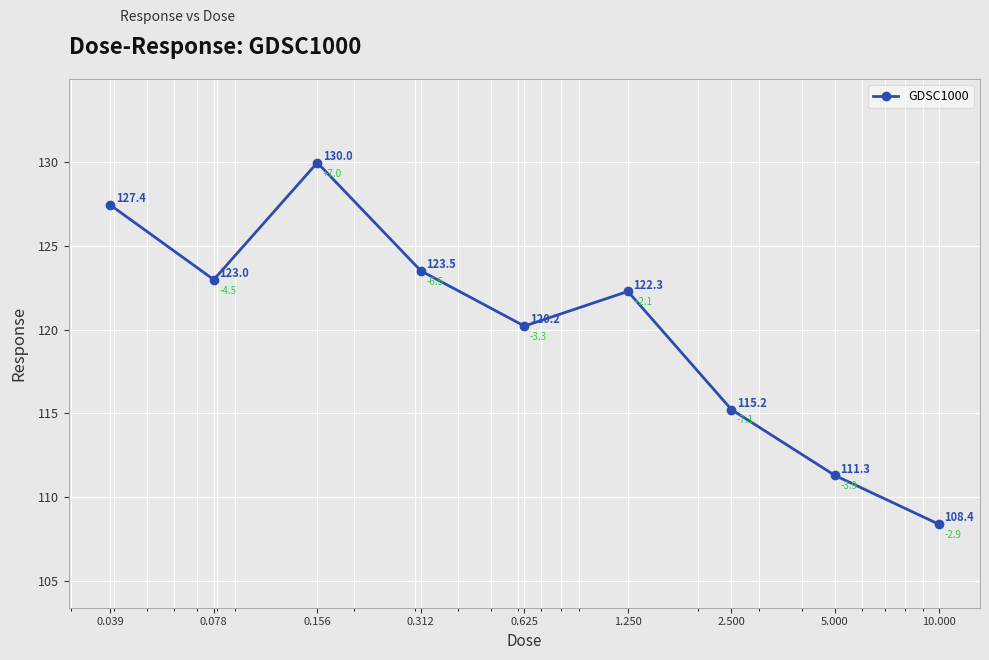

Count the number of data series in this chart.

1